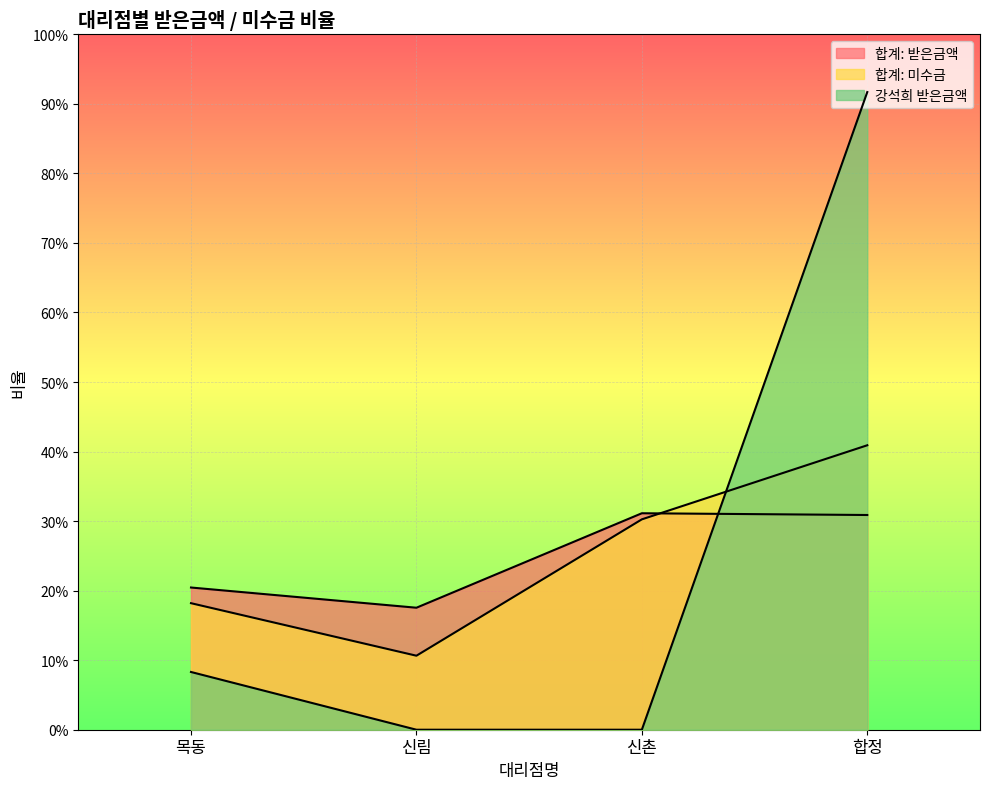

Is it true that 합계: 미수금 equals 0.4 at 합정?

True